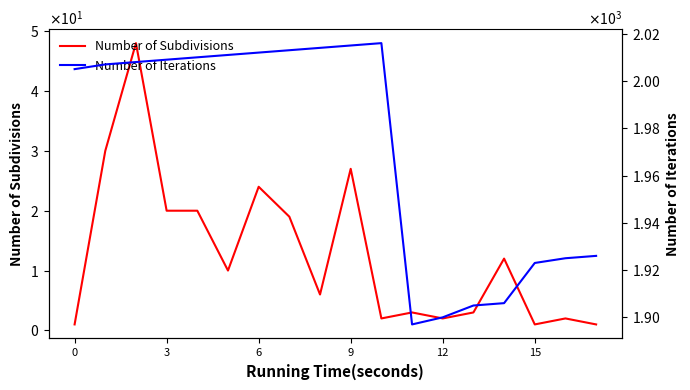

How many interior local valleys does the Number of Subdivisions series have?

5